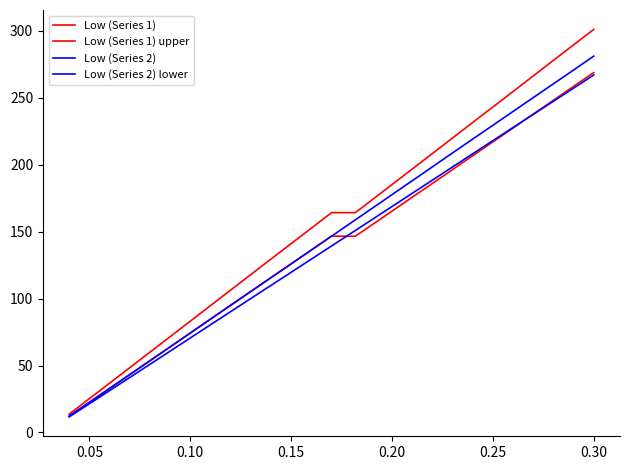

Count the number of data series in this chart.

4